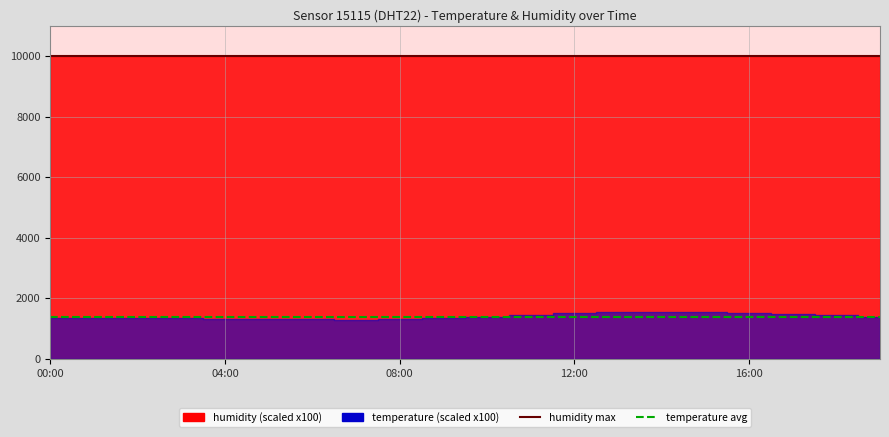

What is the average value of the temperature avg line series?

1400